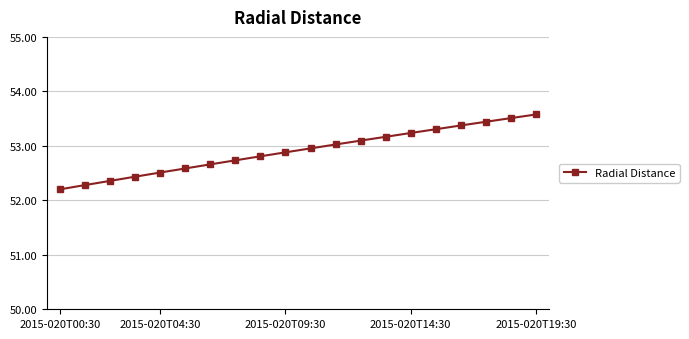

Reading left to right, transcribe all the data shown in this chart.

52.2	52.3	52.4	52.4	52.5	52.6	52.7	52.7	52.8	52.9	53.0	53.0	53.1	53.2	53.2	53.3	53.4	53.4	53.5	53.6